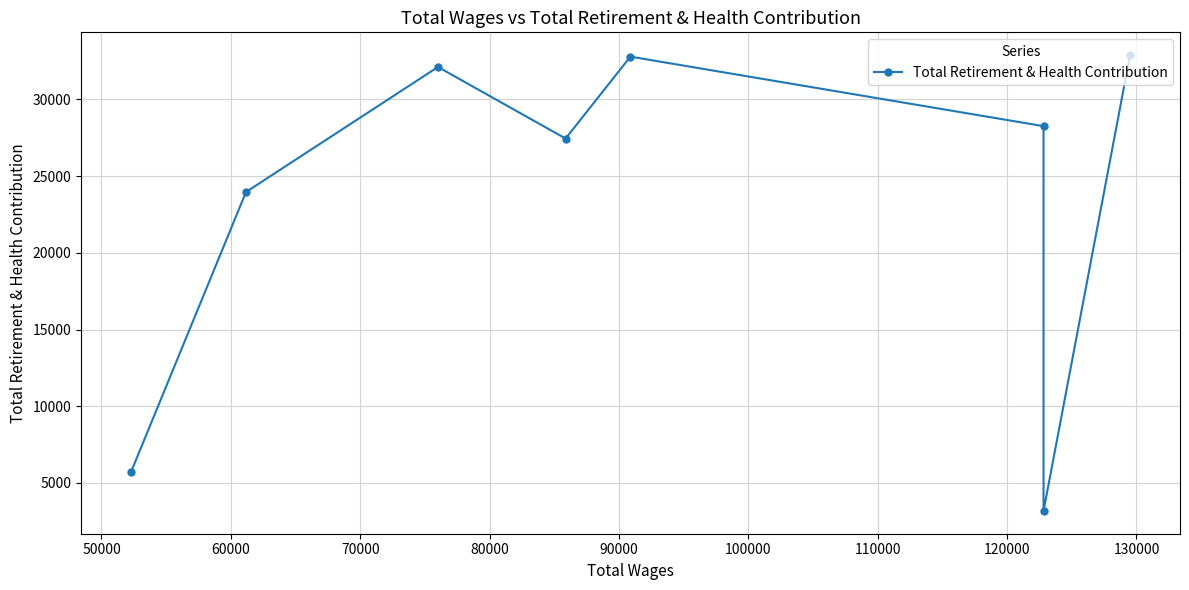

Between 50000 and 100000, which is larger?

100000